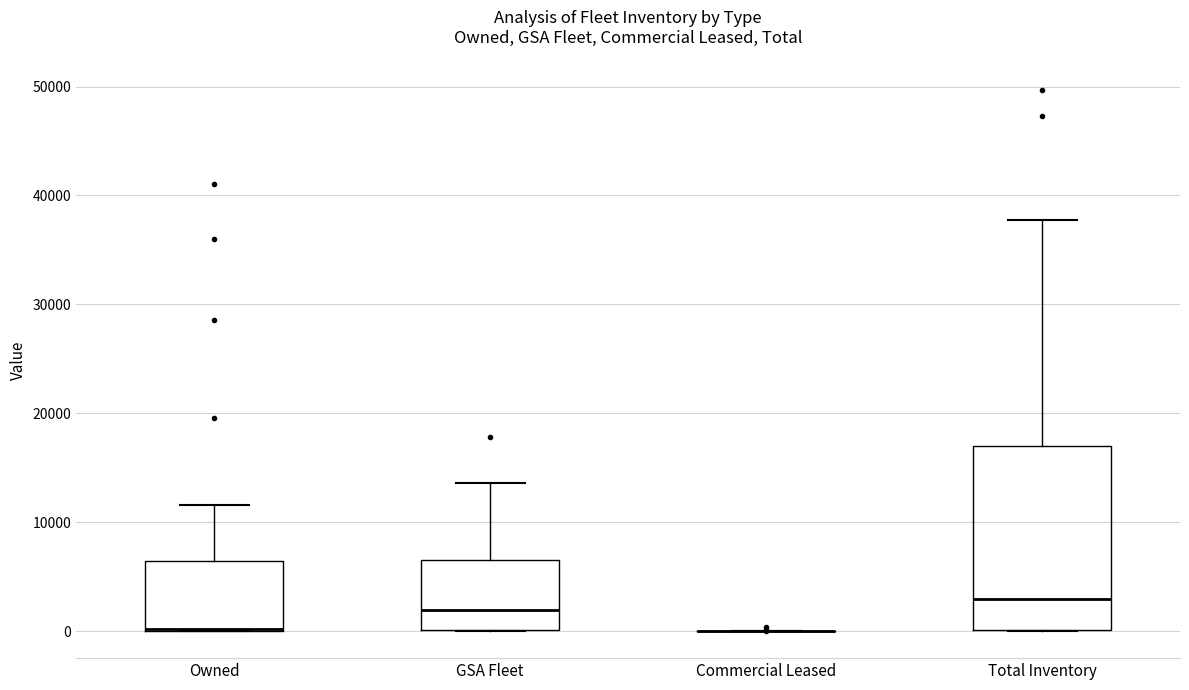

Reading left to right, read every box against the y-axis: the position of its median line, the range the box covers, and the ends of its whiskers. The values are not printed on the chart, so give them approximately, as read against the axis.

Owned: median 0 (drawn on the box's lower edge), box 0 to 6000, whiskers 0 to 12000
GSA Fleet: median 2000, box 0 to 7000, whiskers 0 to 14000
Commercial Leased: box collapsed to a line at 0, whiskers 0 to 0
Total Inventory: median 3000, box 0 to 17000, whiskers 0 to 38000